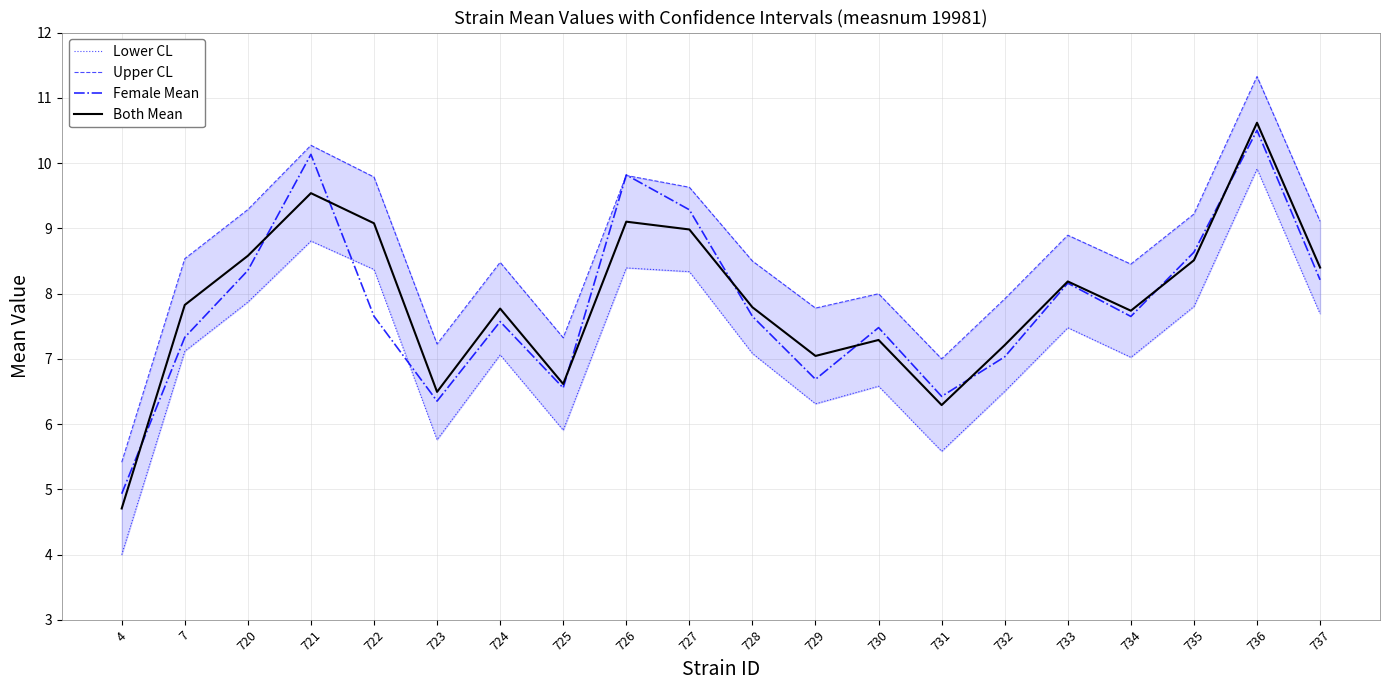

Rank the series by their maximum value, from lowest to highest.

Lower CL, Female Mean, Both Mean, Upper CL